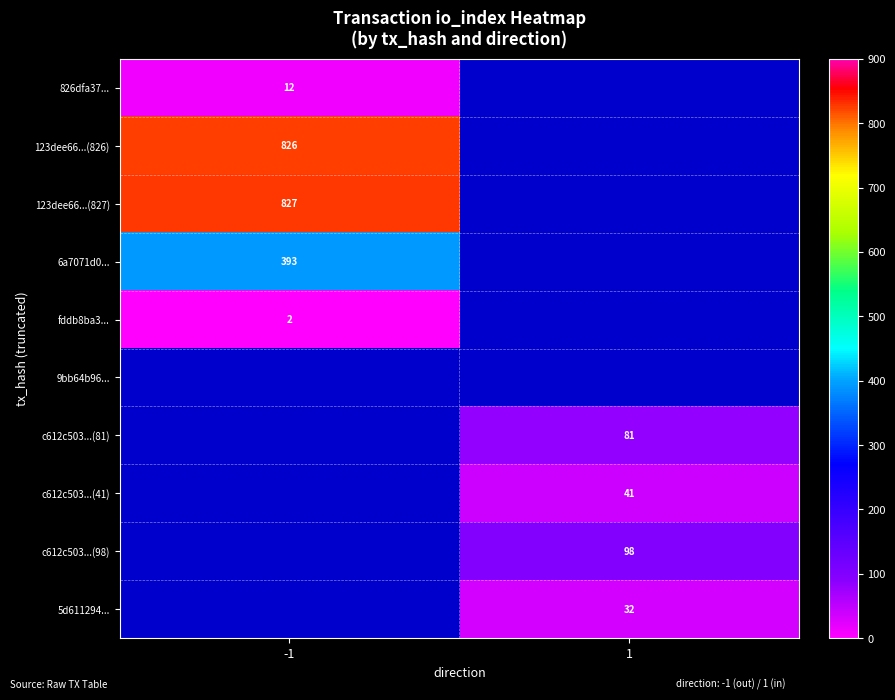

What is the spread (max minus min) of values at -1?

825.0